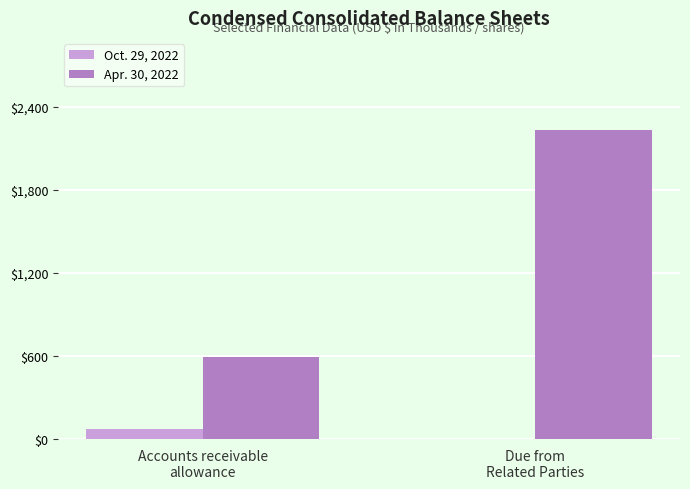

Between Accounts receivable
allowance and Due from
Related Parties, which series saw the biggest shift?

Apr. 30, 2022